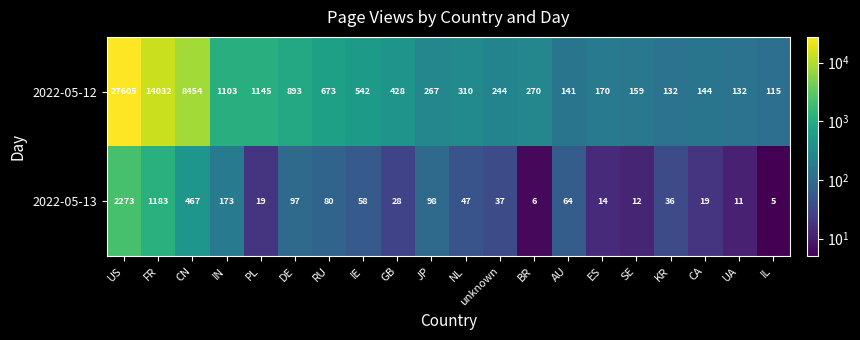

Which series has the widest spread of values?

2022-05-12